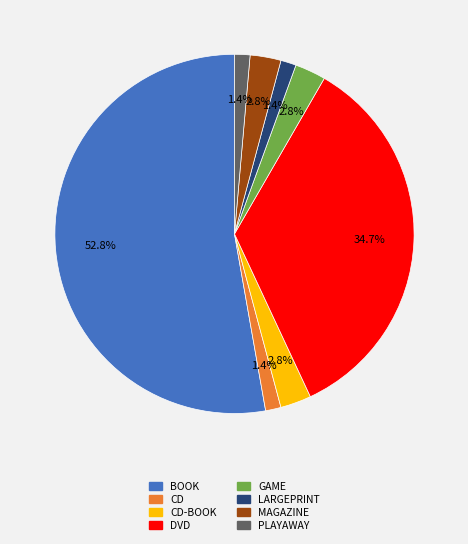

Which category accounts for the majority?

BOOK